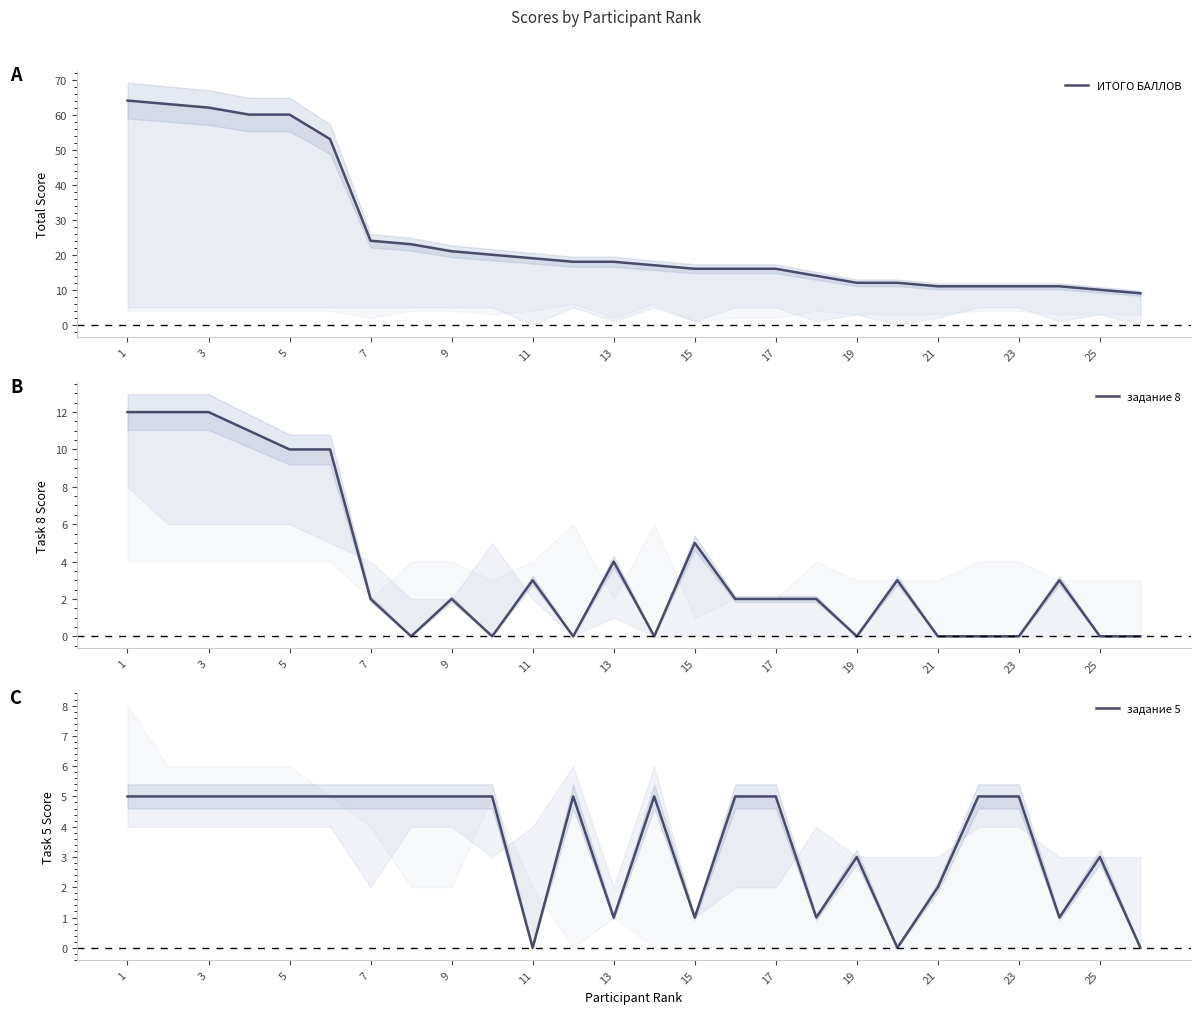

Is it true that ИТОГО БАЛЛОВ equals 88 at 7?

False